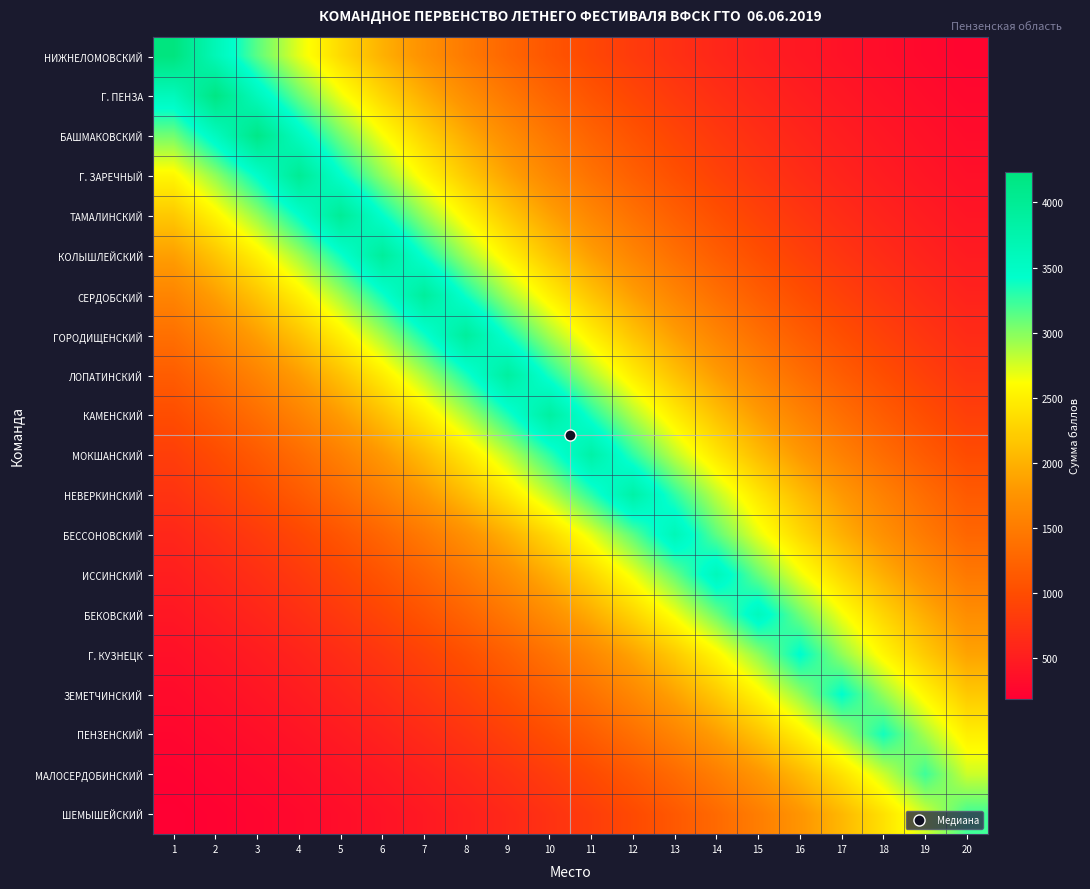

Reading left to right, extract all data points from this chart.

НИЖНЕЛОМОВСКИЙ: 1=4236.0	2=3646.0	3=3138.1	4=2701.0	5=2324.8	6=2000.9	7=1722.2	8=1482.3	9=1275.9	10=1098.1	11=945.2	12=813.5	13=700.2	14=602.7	15=518.7	16=446.5	17=384.3	18=330.8	19=284.7	20=245.0
Г. ПЕНЗА: 1=3595.2	2=4177.0	3=3595.2	4=3094.4	5=2663.4	6=2292.4	7=1973.1	8=1698.2	9=1461.7	10=1258.1	11=1082.8	12=932.0	13=802.2	14=690.5	15=594.3	16=511.5	17=440.3	18=378.9	19=326.1	20=280.7
БАШМАКОВСКИЙ: 1=3061.8	2=3557.3	3=4133.0	4=3557.3	5=3061.8	6=2635.3	7=2268.2	8=1952.3	9=1680.4	10=1446.3	11=1244.8	12=1071.4	13=922.2	14=793.7	15=683.2	16=588.0	17=506.1	18=435.6	19=374.9	20=322.7
Г. ЗАРЕЧНЫЙ: 1=2551.8	2=2964.8	3=3444.6	4=4002.0	5=3444.6	6=2964.8	7=2551.8	8=2196.3	9=1890.4	10=1627.1	11=1400.5	12=1205.4	13=1037.5	14=893.0	15=768.6	16=661.5	17=569.4	18=490.1	19=421.8	20=363.1
ТАМАЛИНСКИЙ: 1=2185.4	2=2539.0	3=2949.9	4=3427.3	5=3982.0	6=3427.3	7=2949.9	8=2539.0	9=2185.4	10=1881.0	11=1619.0	12=1393.5	13=1199.4	14=1032.3	15=888.5	16=764.7	17=658.2	18=566.5	19=487.6	20=419.7
КОЛЫШЛЕЙСКИЙ: 1=1857.8	2=2158.5	3=2507.8	4=2913.6	5=3385.2	6=3933.0	7=3385.2	8=2913.6	9=2507.8	10=2158.5	11=1857.8	12=1599.0	13=1376.3	14=1184.6	15=1019.6	16=877.6	17=755.3	18=650.1	19=559.6	20=481.6
СЕРДОБСКИЙ: 1=1596.2	2=1854.5	3=2154.6	4=2503.3	5=2908.5	6=3379.1	7=3926.0	8=3379.1	9=2908.5	10=2503.3	11=2154.6	12=1854.5	13=1596.2	14=1373.9	15=1182.5	16=1017.8	17=876.0	18=754.0	19=649.0	20=558.6
ГОРОДИЩЕНСКИЙ: 1=1372.1	2=1594.2	3=1852.1	4=2151.9	5=2500.1	6=2904.7	7=3374.8	8=3921.0	9=3374.8	10=2904.7	11=2500.1	12=2151.9	13=1852.1	14=1594.2	15=1372.1	16=1181.0	17=1016.5	18=874.9	19=753.0	20=648.1
ЛОПАТИНСКИЙ: 1=1170.7	2=1360.2	3=1580.3	4=1836.1	5=2133.2	6=2478.5	7=2879.6	8=3345.6	9=3887.0	10=3345.6	11=2879.6	12=2478.5	13=2133.2	14=1836.1	15=1580.3	16=1360.2	17=1170.7	18=1007.7	19=867.3	20=746.5
КАМЕНСКИЙ: 1=1004.3	2=1166.8	3=1355.7	4=1575.1	5=1829.9	6=2126.1	7=2470.2	8=2869.9	9=3334.4	10=3874.0	11=3334.4	12=2869.9	13=2470.2	14=2126.1	15=1829.9	16=1575.1	17=1355.7	18=1166.8	19=1004.3	20=864.4
МОКШАНСКИЙ: 1=850.3	2=988.0	3=1147.9	4=1333.6	5=1549.4	6=1800.2	7=2091.5	8=2430.0	9=2823.3	10=3280.2	11=3811.0	12=3280.2	13=2823.3	14=2430.0	15=2091.5	16=1800.2	17=1549.4	18=1333.6	19=1147.9	20=988.0
НЕВЕРКИНСКИЙ: 1=731.9	2=850.3	3=988.0	4=1147.9	5=1333.6	6=1549.4	7=1800.2	8=2091.5	9=2430.0	10=2823.3	11=3280.2	12=3811.0	13=3280.2	14=2823.3	15=2430.0	16=2091.5	17=1800.2	18=1549.4	19=1333.6	20=1147.9
БЕССОНОВСКИЙ: 1=601.2	2=698.5	3=811.5	4=942.9	5=1095.4	6=1272.7	7=1478.7	8=1718.0	9=1996.0	10=2319.1	11=2694.4	12=3130.4	13=3637.0	14=3130.4	15=2694.4	16=2319.1	17=1996.0	18=1718.0	19=1478.7	20=1272.7
ИССИНСКИЙ: 1=512.6	2=595.6	3=692.0	4=803.9	5=934.0	6=1085.2	7=1260.8	8=1464.9	9=1701.9	10=1977.4	11=2297.4	12=2669.2	13=3101.1	14=3603.0	15=3101.1	16=2669.2	17=2297.4	18=1977.4	19=1701.9	20=1464.9
БЕКОВСКИЙ: 1=437.9	2=508.8	3=591.1	4=686.8	5=797.9	6=927.0	7=1077.1	8=1251.4	9=1453.9	10=1689.2	11=1962.6	12=2280.2	13=2649.2	14=3077.9	15=3576.0	16=3077.9	17=2649.2	18=2280.2	19=1962.6	20=1689.2
Г. КУЗНЕЦК: 1=363.3	2=422.1	3=490.4	4=569.8	5=662.0	6=769.1	7=893.6	8=1038.2	9=1206.2	10=1401.4	11=1628.2	12=1891.8	13=2197.9	14=2553.6	15=2966.9	16=3447.0	17=2966.9	18=2553.6	19=2197.9	20=1891.8
ЗЕМЕТЧИНСКИЙ: 1=311.6	2=362.0	3=420.6	4=488.7	5=567.8	6=659.7	7=766.5	8=890.5	9=1034.6	10=1202.0	11=1396.6	12=1622.6	13=1885.2	14=2190.3	15=2544.7	16=2956.5	17=3435.0	18=2956.5	19=2544.7	20=2190.3
ПЕНЗЕНСКИЙ: 1=262.9	2=305.4	3=354.9	4=412.3	5=479.0	6=556.6	7=646.6	8=751.3	9=872.9	10=1014.1	11=1178.2	12=1368.9	13=1590.5	14=1847.8	15=2146.9	16=2494.3	17=2898.0	18=3367.0	19=2898.0	20=2494.3
МАЛОСЕРДОБИНСКИЙ: 1=217.0	2=252.1	3=292.9	4=340.3	5=395.4	6=459.4	7=533.8	8=620.1	9=720.5	10=837.1	11=972.6	12=1129.9	13=1312.8	14=1525.3	15=1772.1	16=2058.9	17=2392.1	18=2779.2	19=3229.0	20=2779.2
ШЕМЫШЕЙСКИЙ: 1=186.1	2=216.2	3=251.2	4=291.8	5=339.1	6=393.9	7=457.7	8=531.8	9=617.8	10=717.8	11=834.0	12=968.9	13=1125.7	14=1307.9	15=1519.6	16=1765.5	17=2051.2	18=2383.2	19=2768.9	20=3217.0